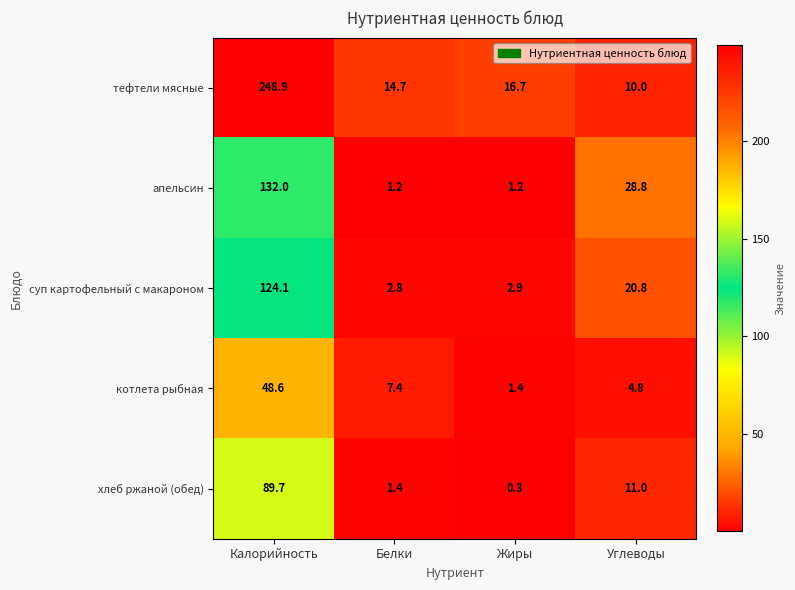

Reading left to right, what are all the values shown in this chart?

тефтели мясные: 248.9	14.7	16.7	10.0
апельсин: 132.0	1.2	1.2	28.8
суп картофельный с макароном: 124.1	2.8	2.9	20.8
котлета рыбная: 48.6	7.4	1.4	4.8
хлеб ржаной (обед): 89.7	1.4	0.3	11.0